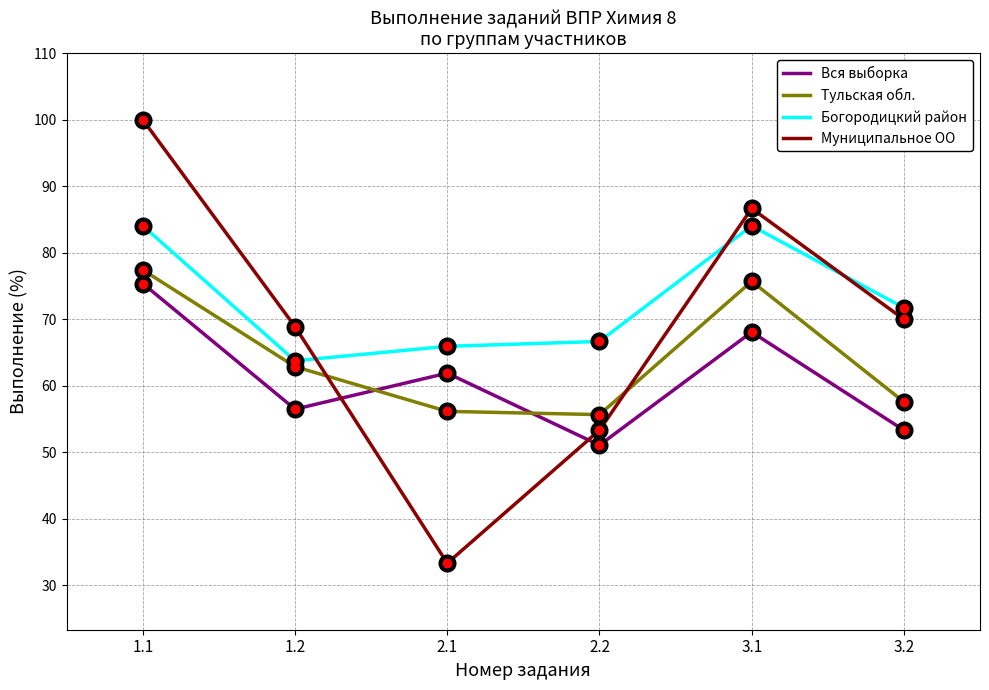

What value does the Тульская обл. series have at 3.2?

57.6